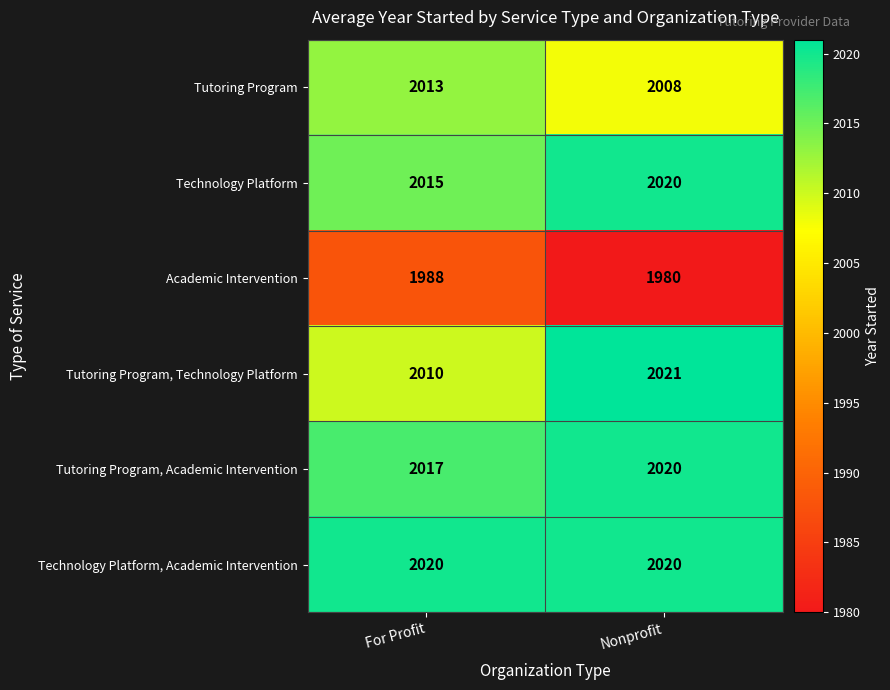

How many distinct data groups are displayed?

6